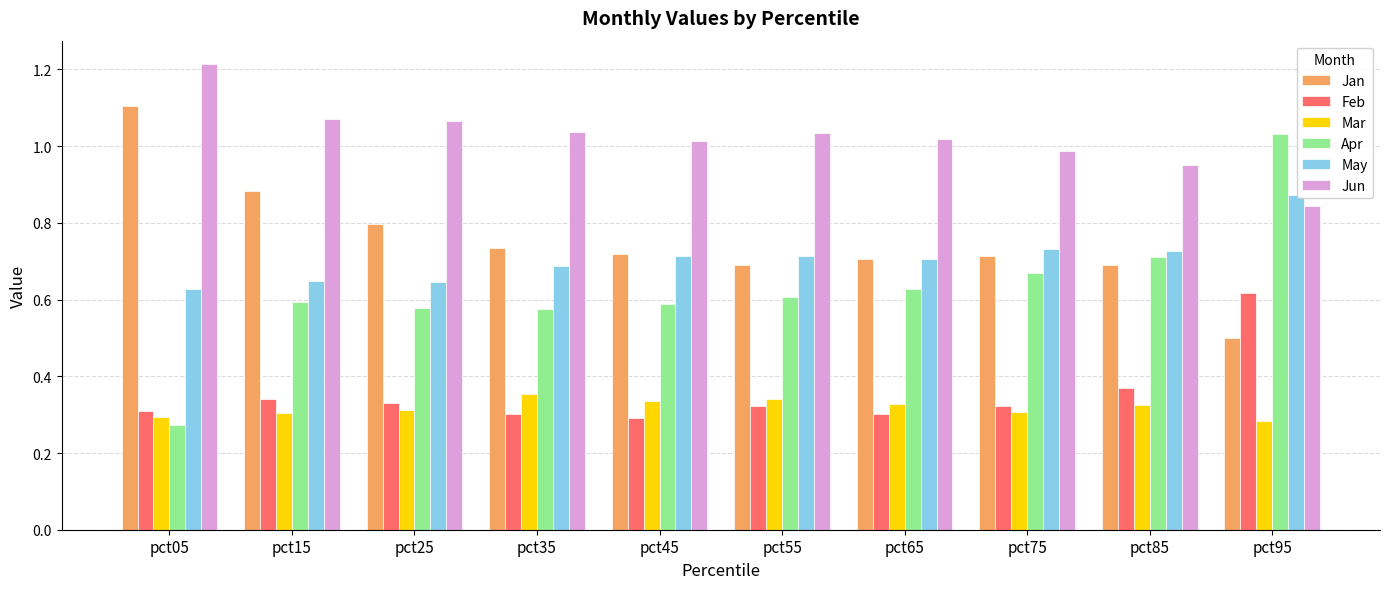

Is it true that Mar equals 0.3 at pct85?

True